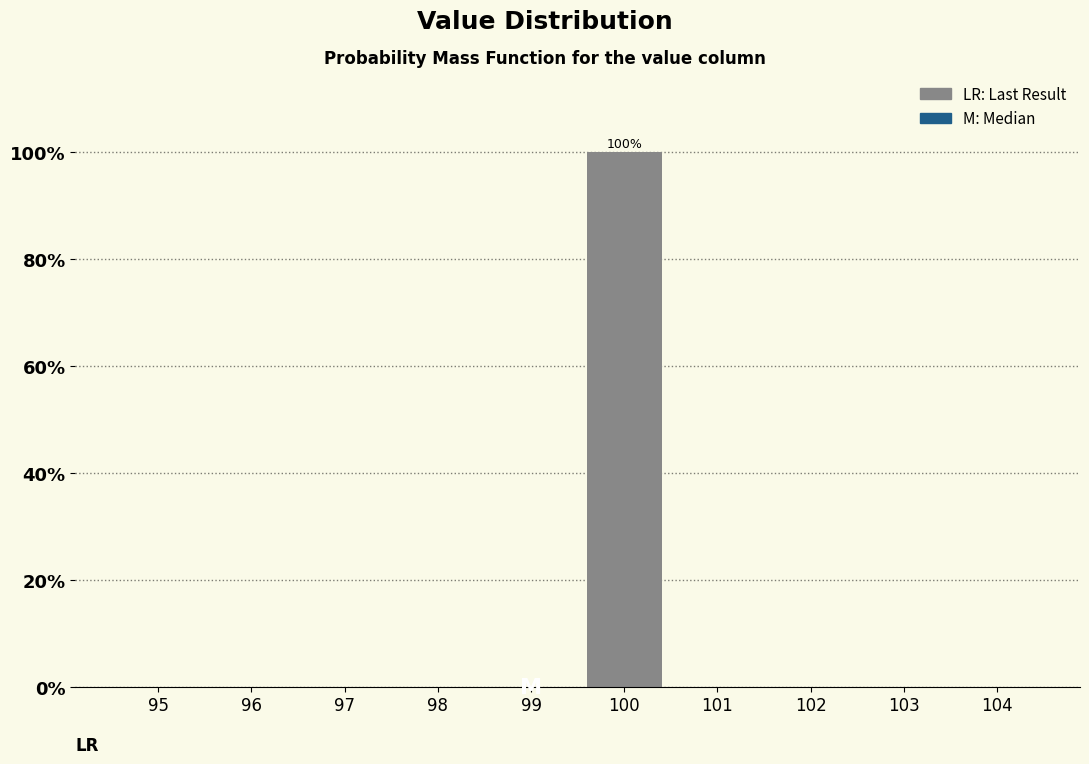

Reading right to left, transcribe all the data shown in this chart.

104=0	103=0	102=0	101=0	100=100	99=0	98=0	97=0	96=0	95=0